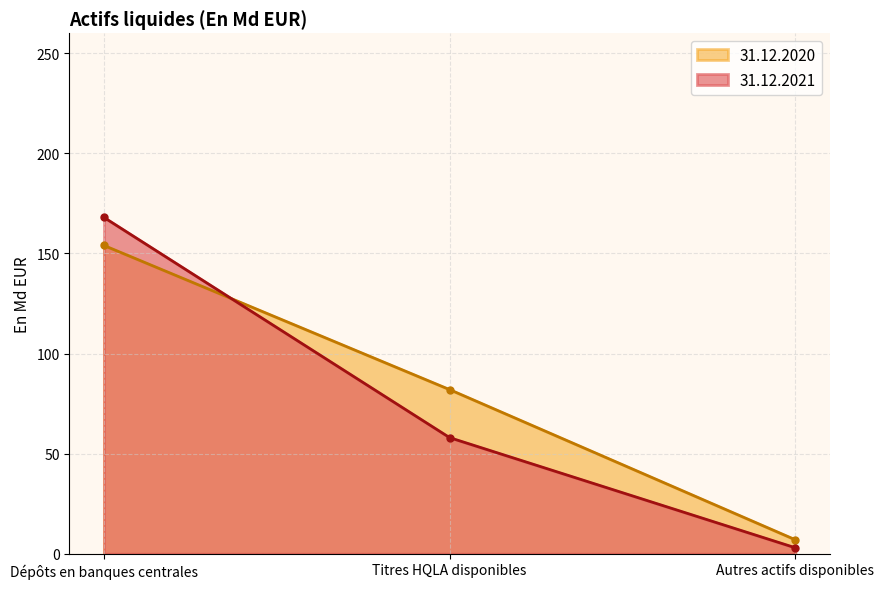

What position from the right is Dépôts en banques centrales?

3